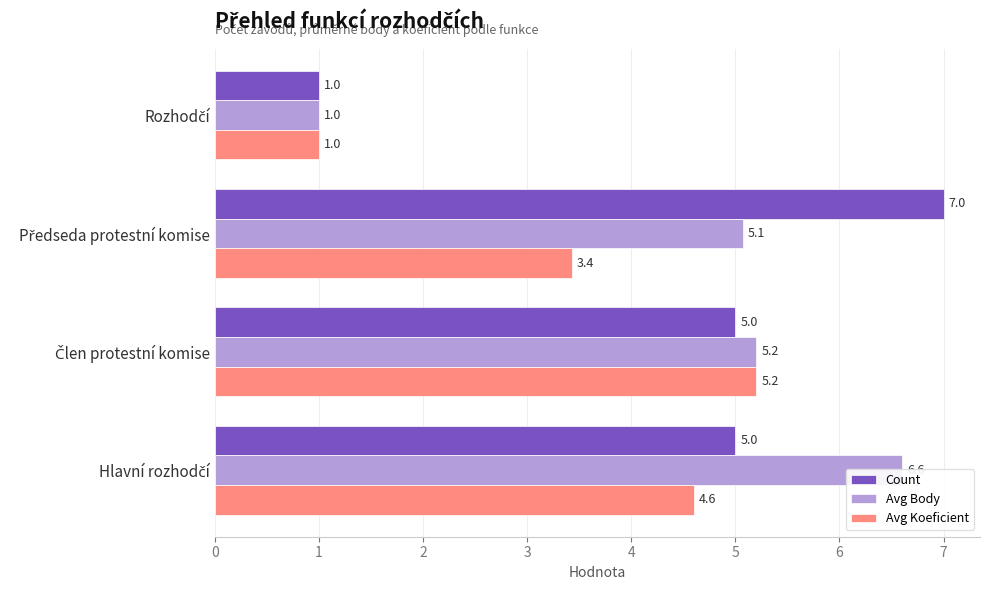

True or false: Avg Koeficient has a value of 7.0 at Hlavní rozhodčí.

False